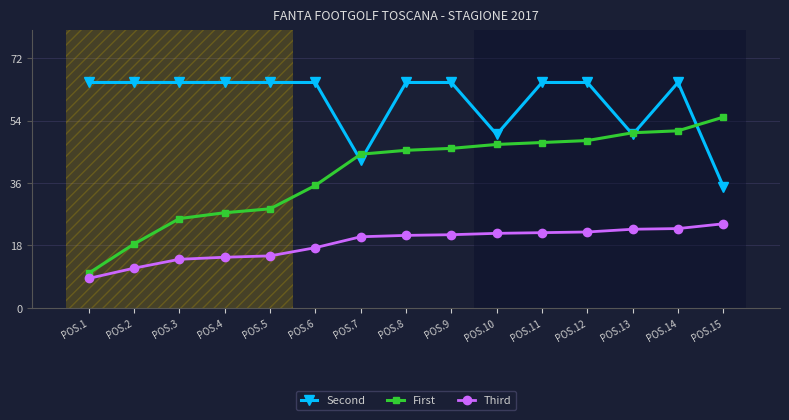

True or false: Second has a value of 17.4 at POS.8.

False